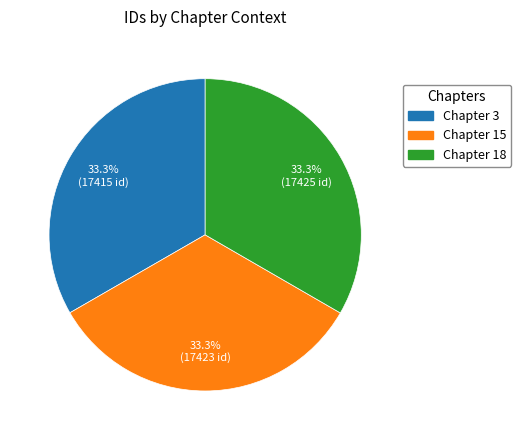

What percentage is the Chapter 3 slice, to the nearest percent?

33%